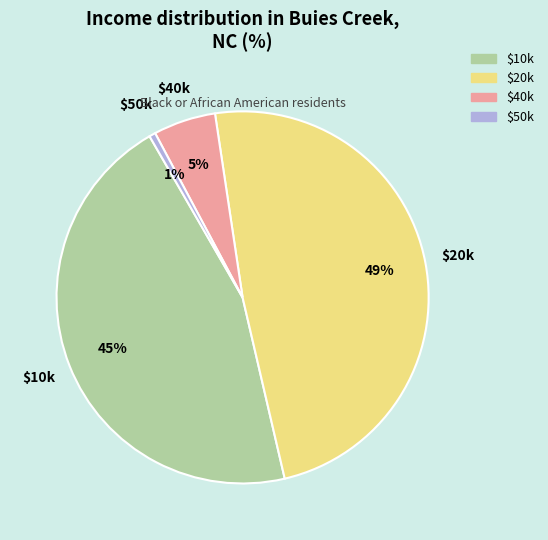

To the nearest percent, what portion does $10k represent?

45%